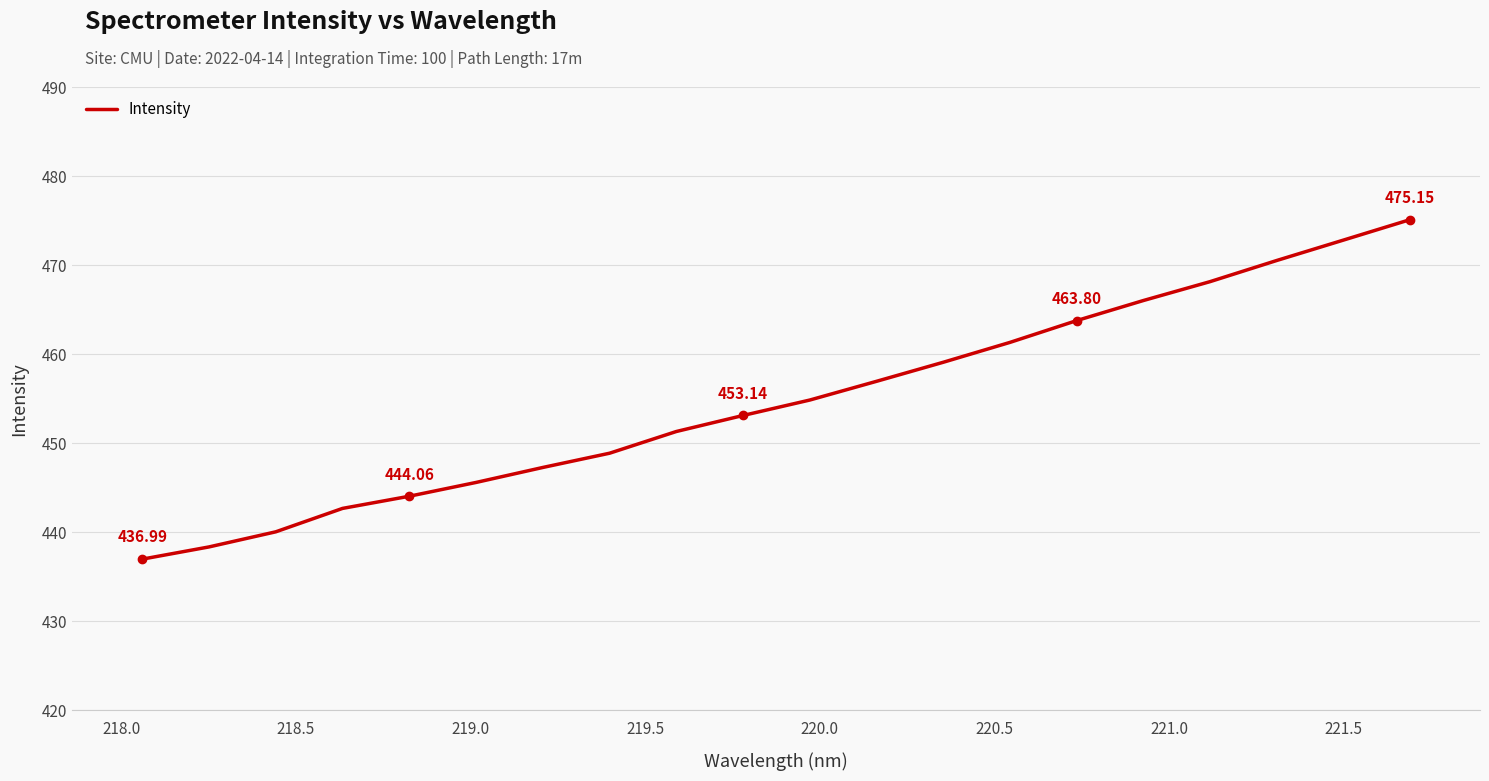

Reading right to left, list all the values displayed in this chart.

475.2	472.9	470.6	468.2	466.1	463.8	461.4	459.1	457.0	454.9	453.1	451.3	448.9	447.3	445.6	444.1	442.7	440.1	438.4	437.0